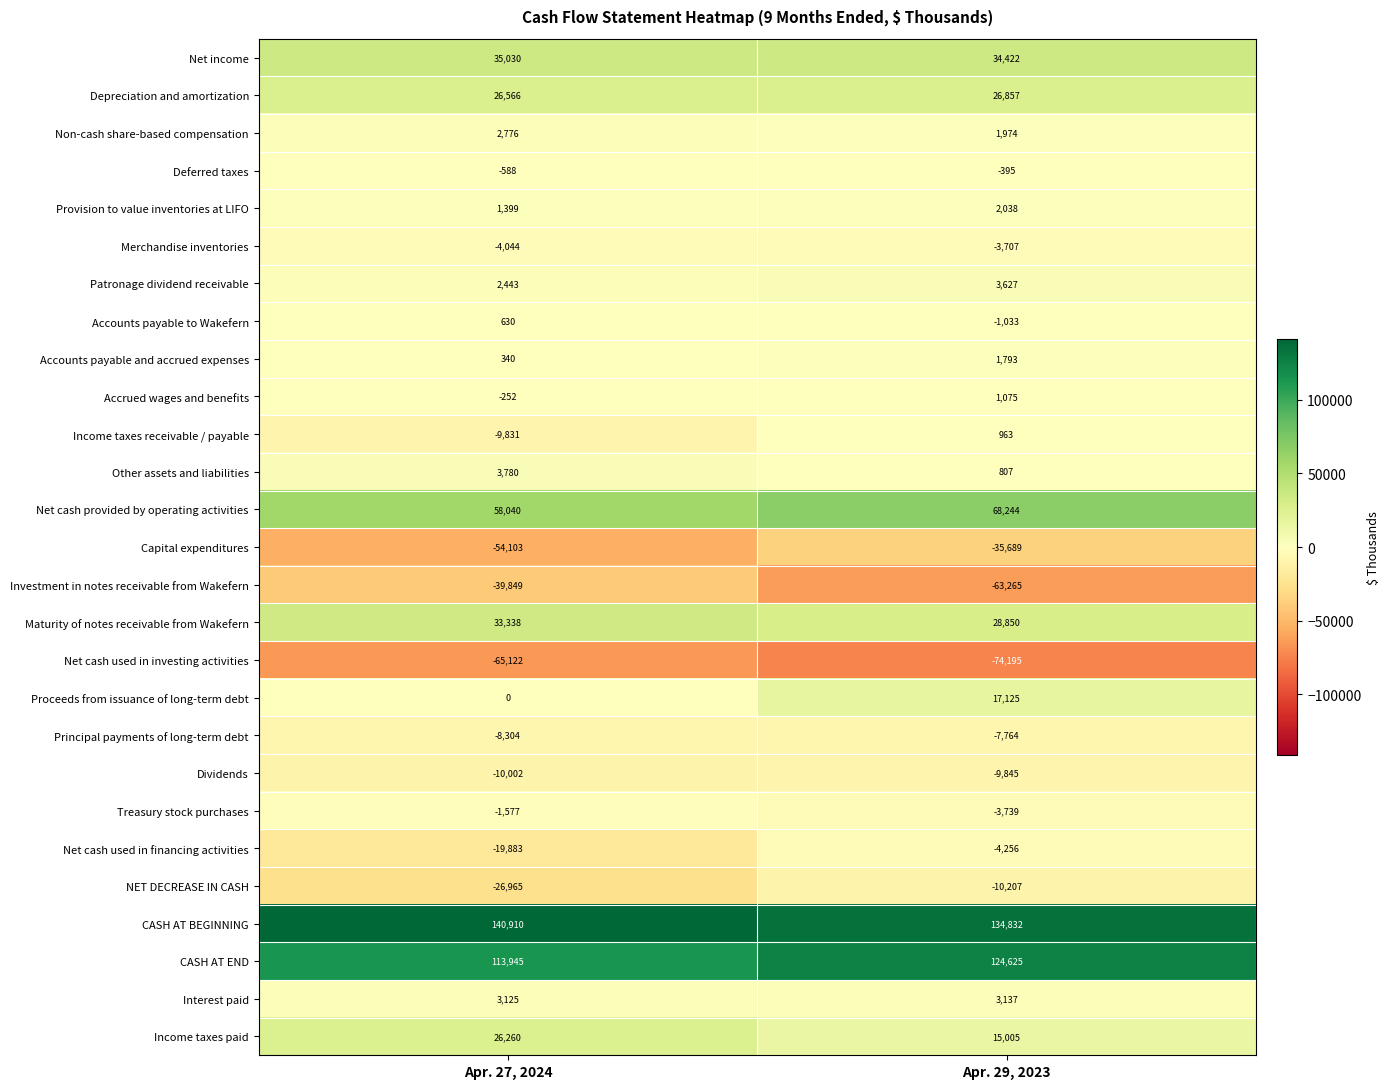

What is the sum of all Net cash provided by operating activities values?

126284